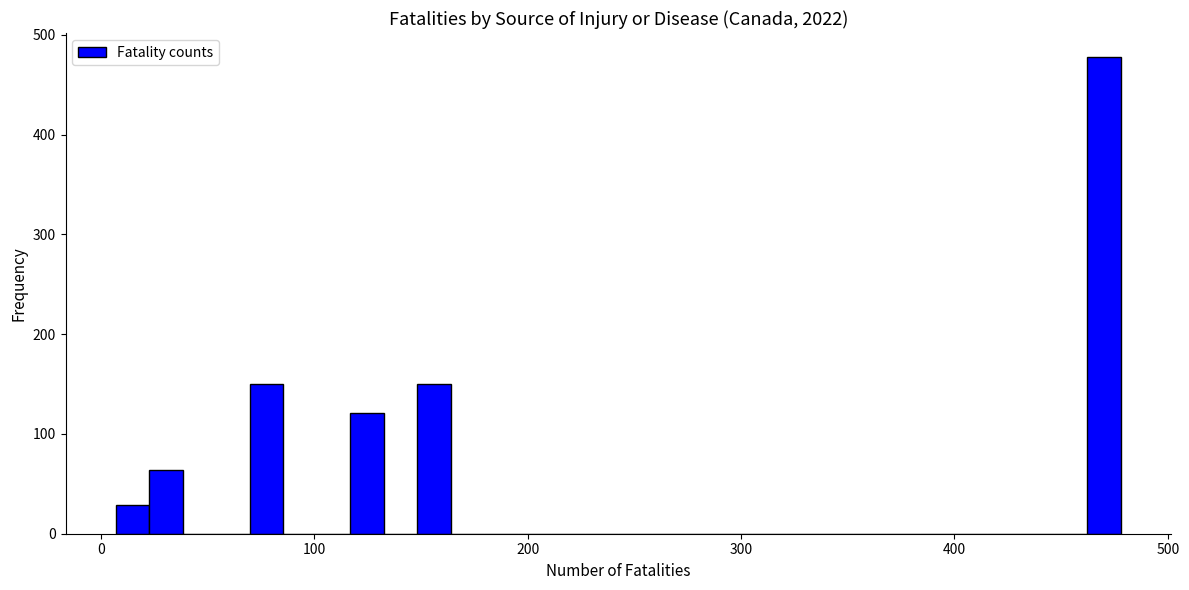

Around what value on the x-axis is the tallest bar? Give the approximate position of its centre, as read against the axis.

470